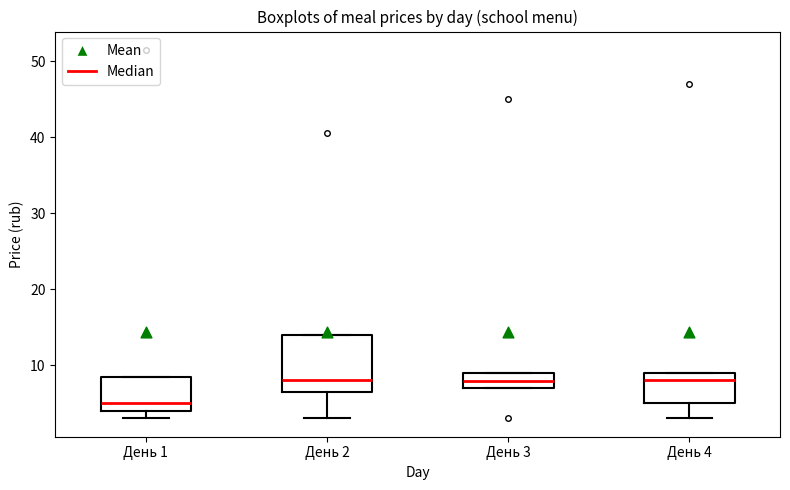

Reading left to right, transcribe this box plot: for each box, give where its median line is, the range the box spans, and where its two whiskers end, as read against the y-axis. The values are not printed on the chart, so give them approximately, as read against the axis.

День 1: median 5, box 4 to 9, whiskers 3 to 9
День 2: median 8, box 6 to 14, whiskers 3 to 14
День 3: median 8, box 7 to 9, whiskers 7 to 9
День 4: median 8, box 5 to 9, whiskers 3 to 9